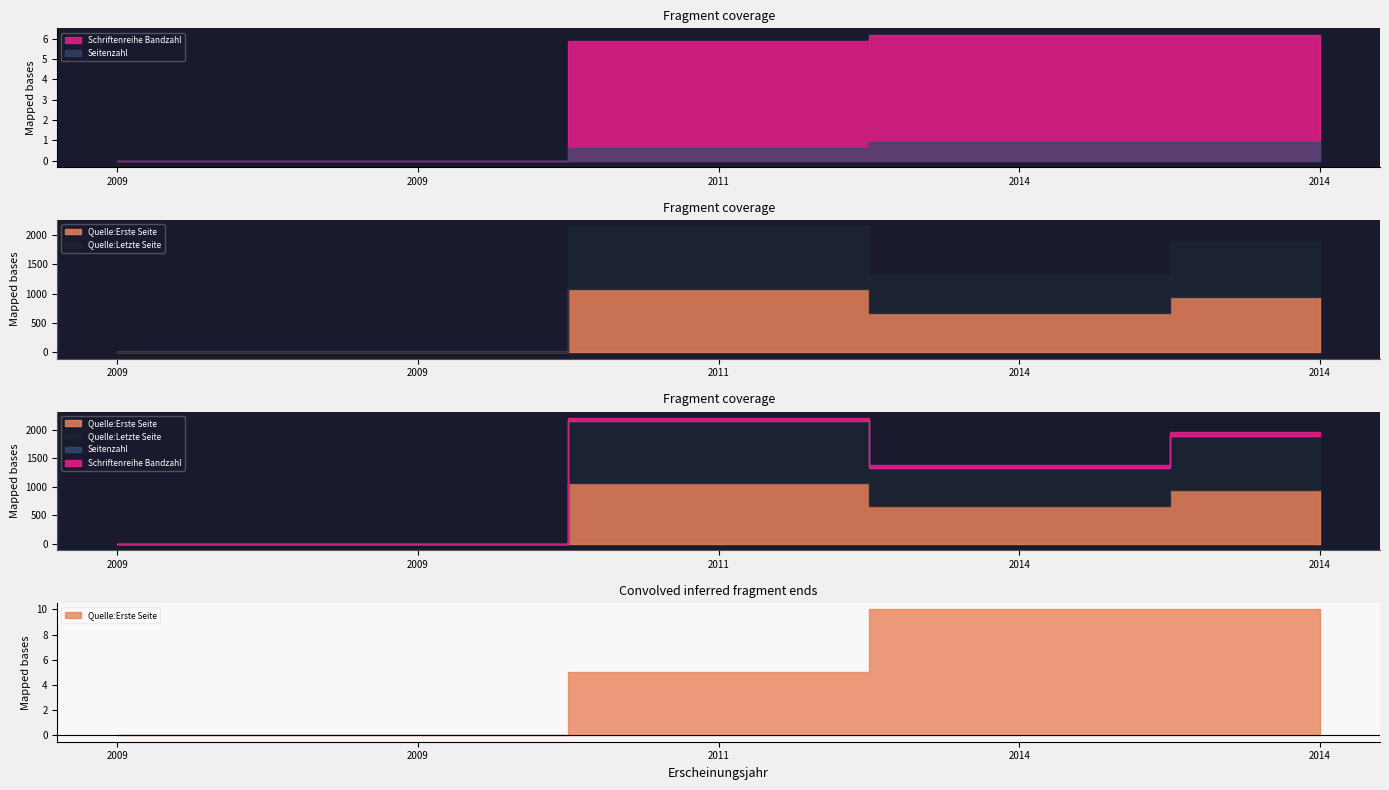

At how many categories does at least one series exceed 38?

3